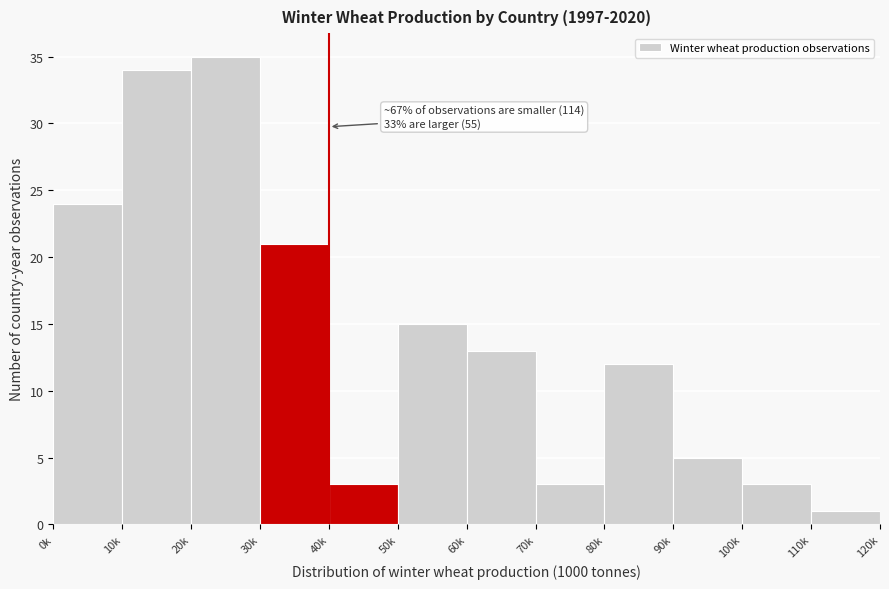

Reading left to right, what are all the values shown in this chart?

0k=24	10k=34	20k=35	30k=21	40k=3	50k=15	60k=13	70k=3	80k=12	90k=5	100k=3	110k=1